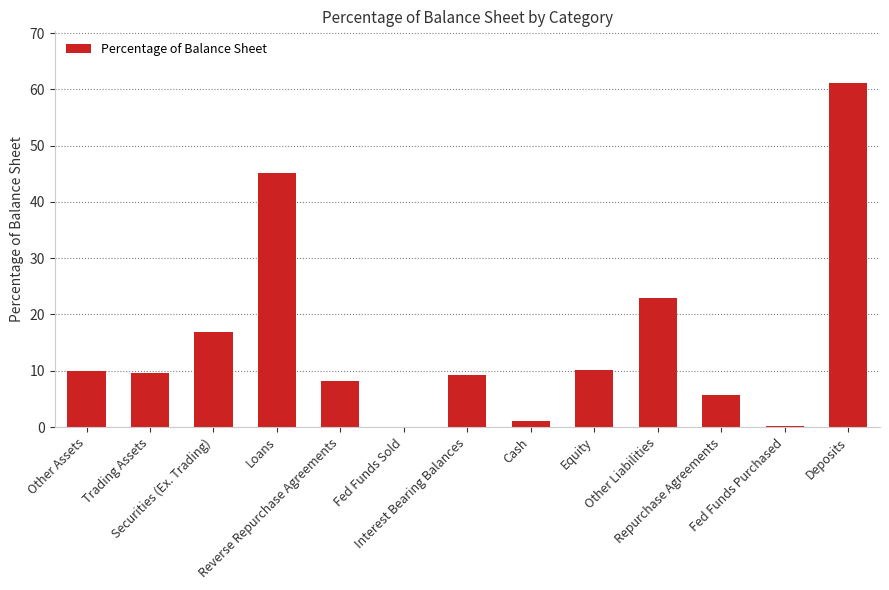

What is the sum of all values?

200.0